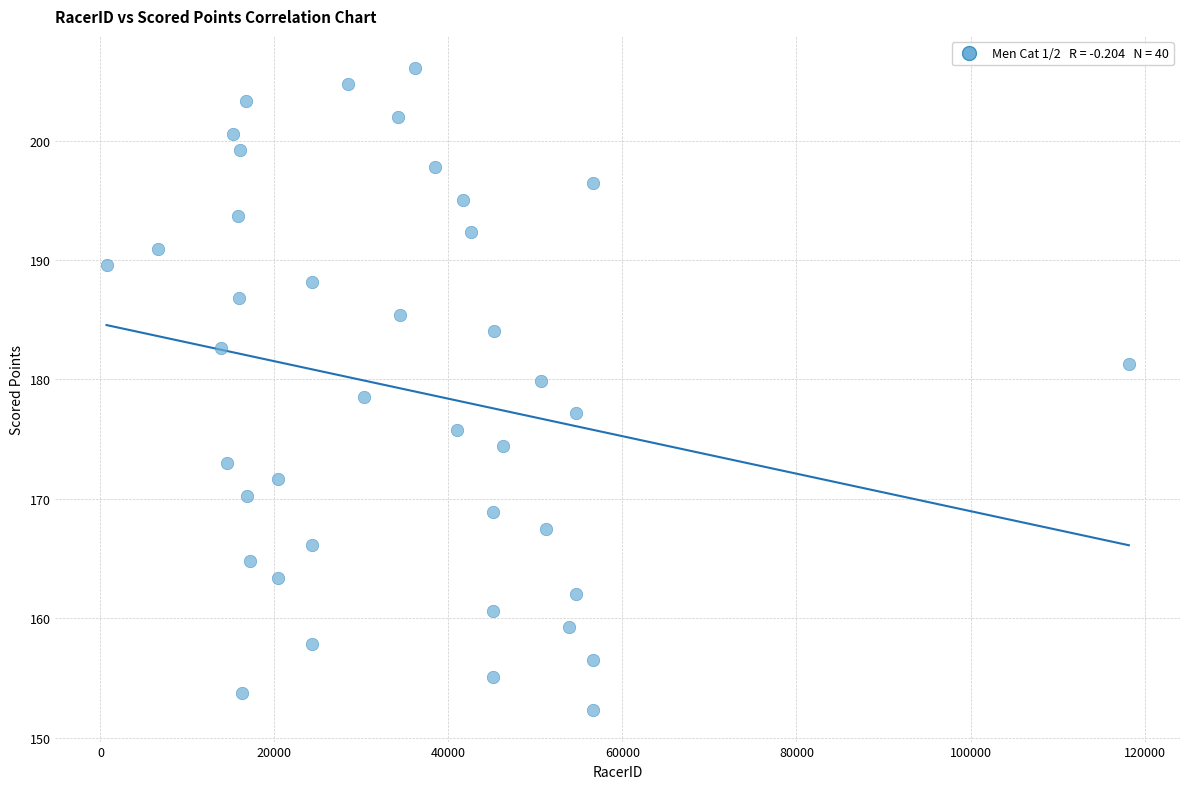

What is the range of X values (max minus min)?

117494.0